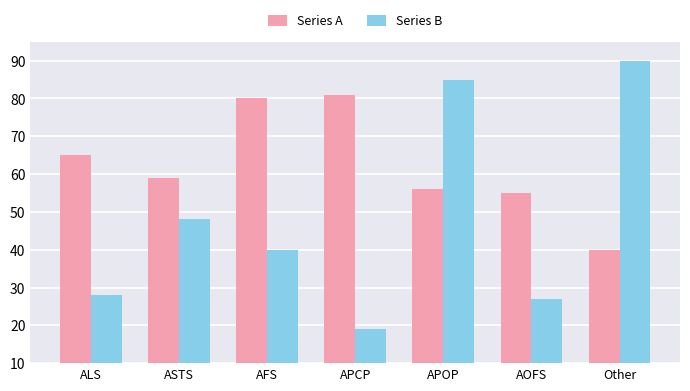

Rank the categories by Series B value from highest to lowest.

Other, APOP, ASTS, AFS, ALS, AOFS, APCP